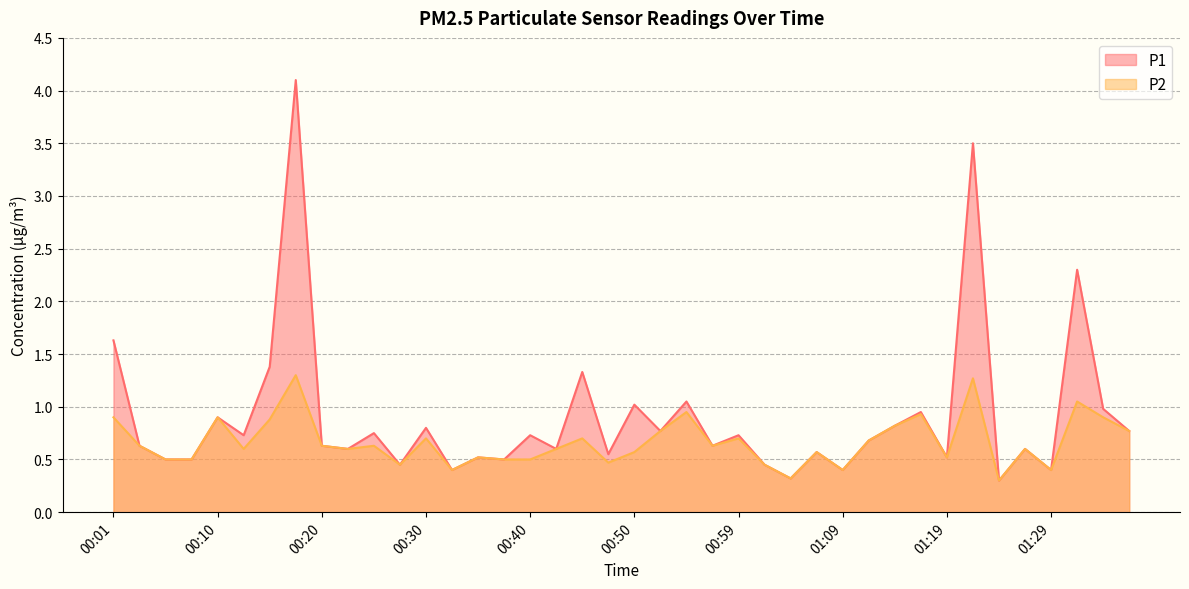

What is the value of the P2 point at the 20th from the left?

0.5